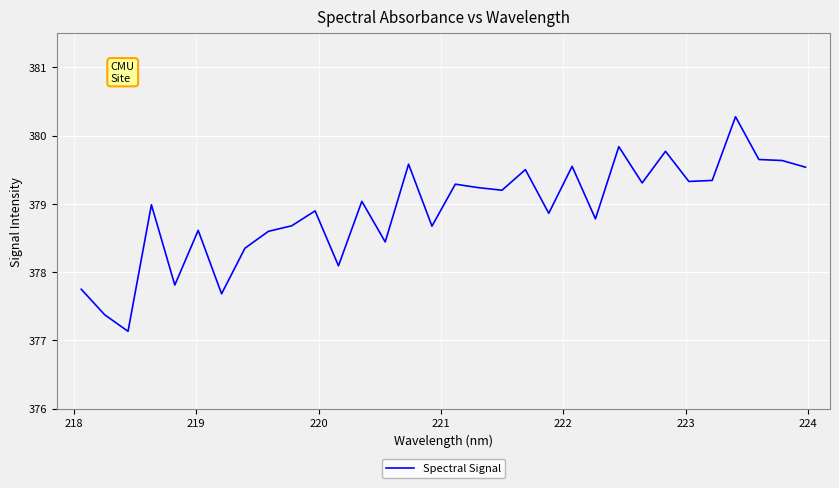

What is the maximum value shown in the chart?

380.3